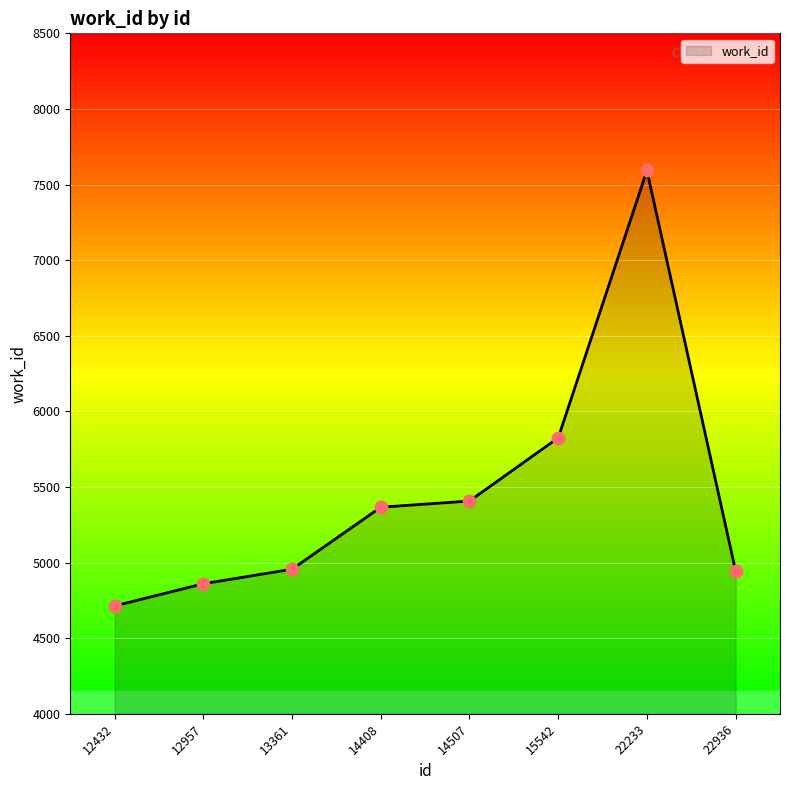

What is the ratio of the value at 15542 to the value at 22233?

0.8